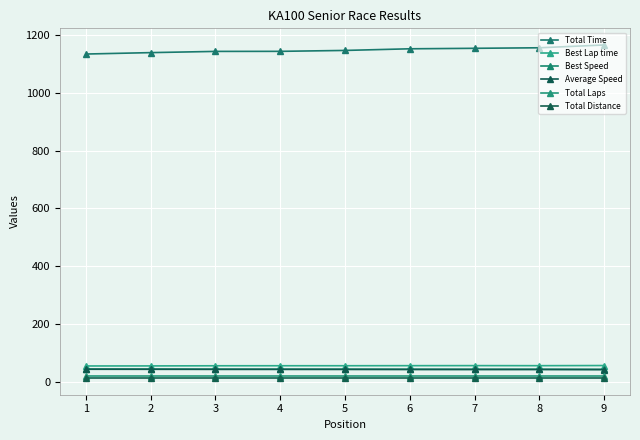

What is the maximum value shown in the chart?

1164.9